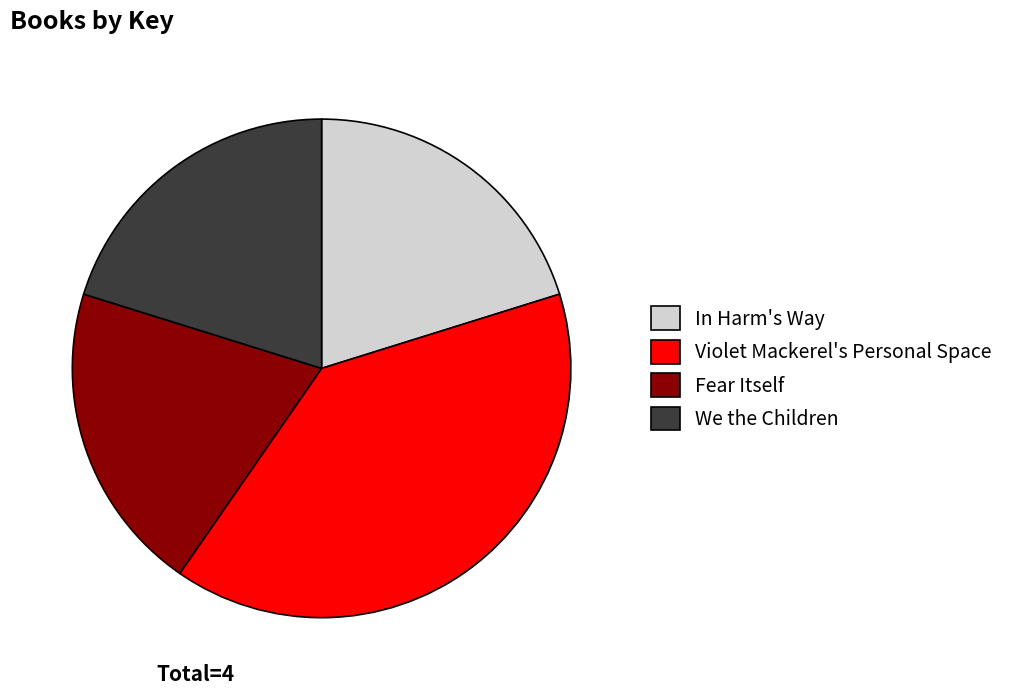

Is In Harm's Way the majority of the pie?

No